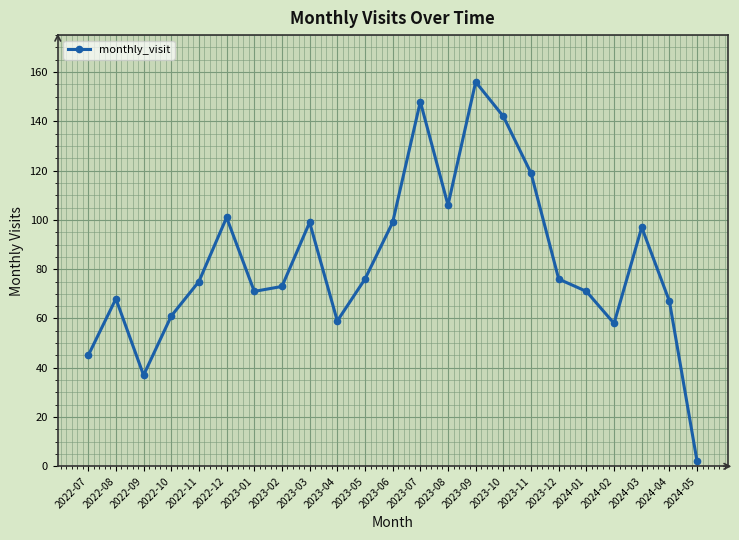

What is the value of the 19th point from the left?

71